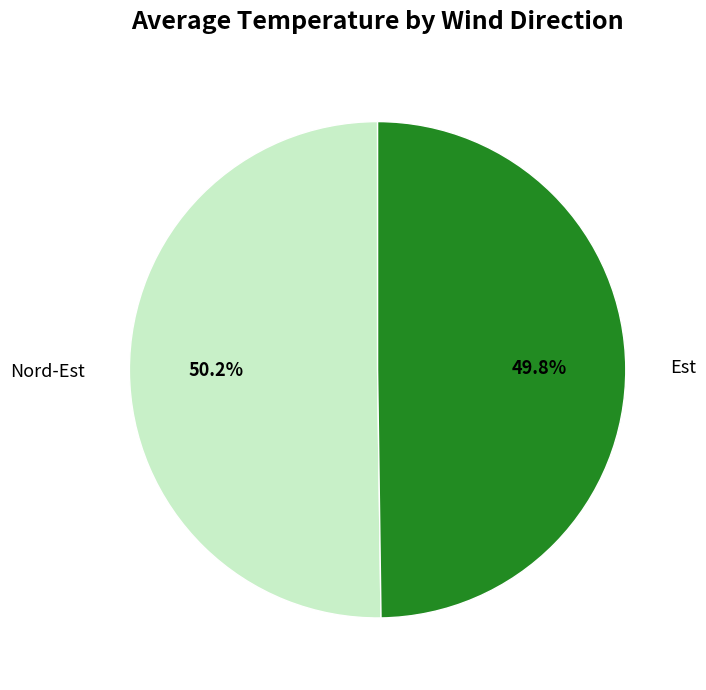

Is there a majority slice in this chart?

Yes